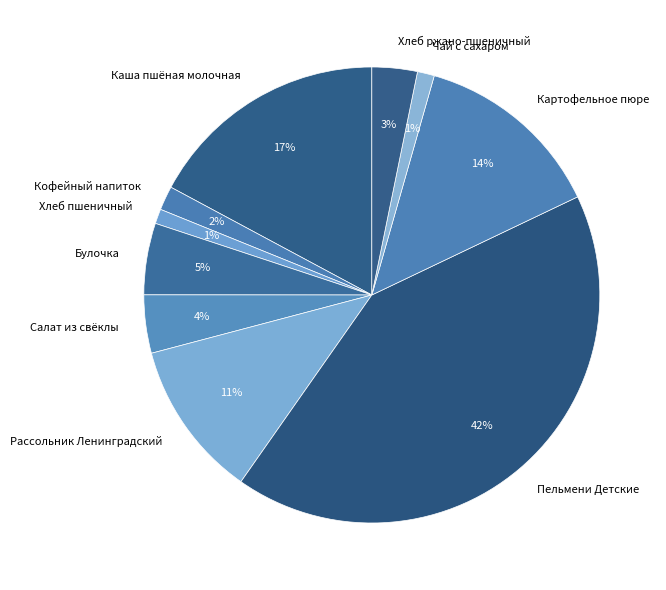

Is the sum of Рассольник Ленинградский and Пельмени Детские greater than half?

Yes